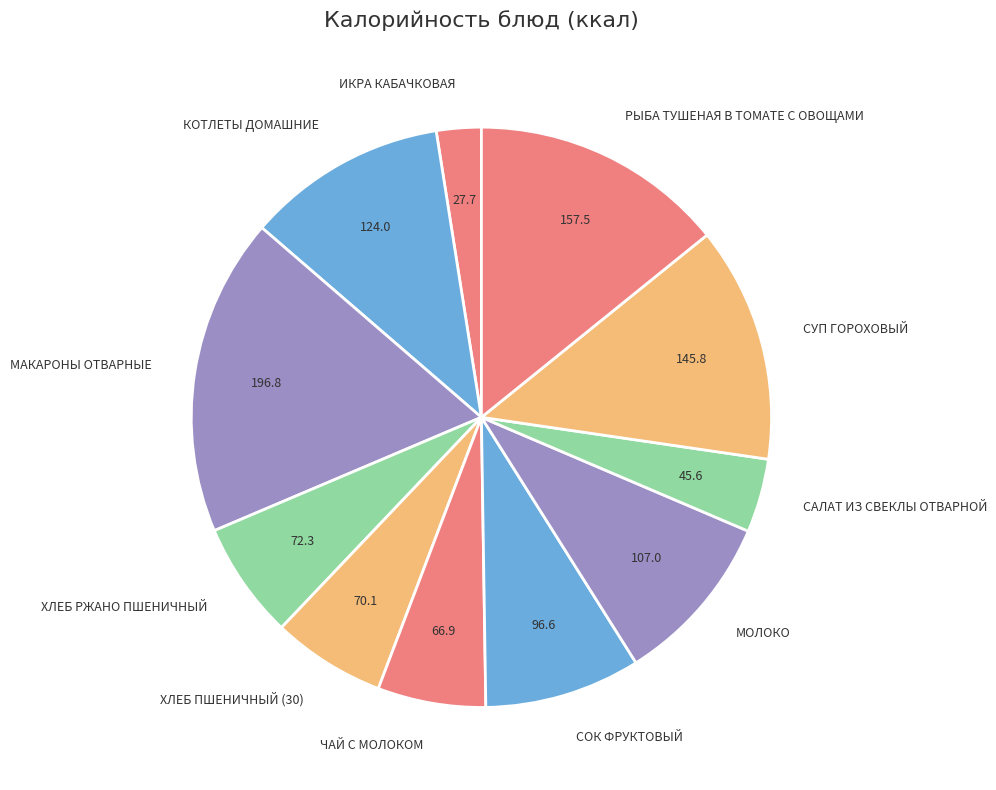

Count the number of slices in the pie.

11